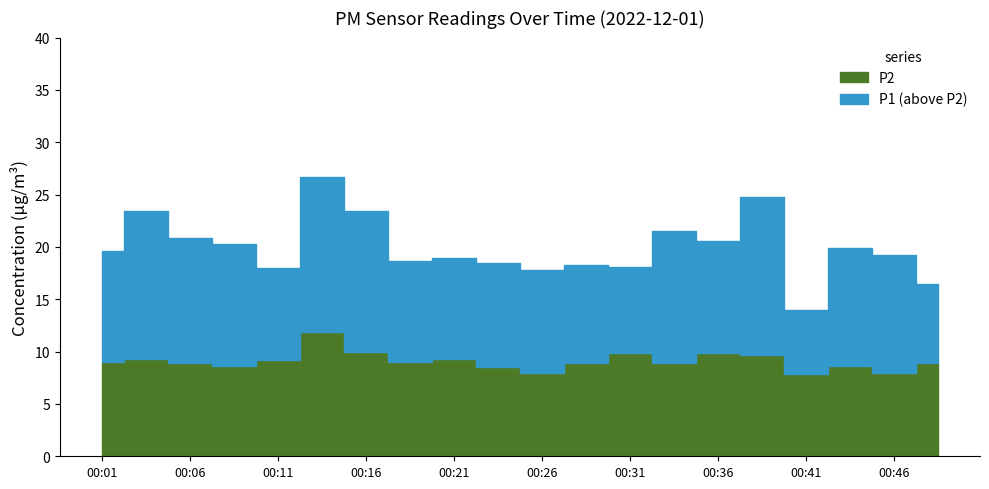

Where is the first local minimum for P1?

00:11